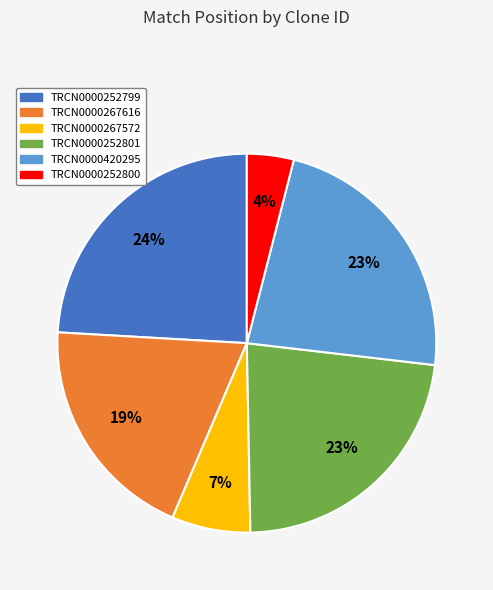

What percentage is the TRCN0000420295 slice, to the nearest percent?

23%